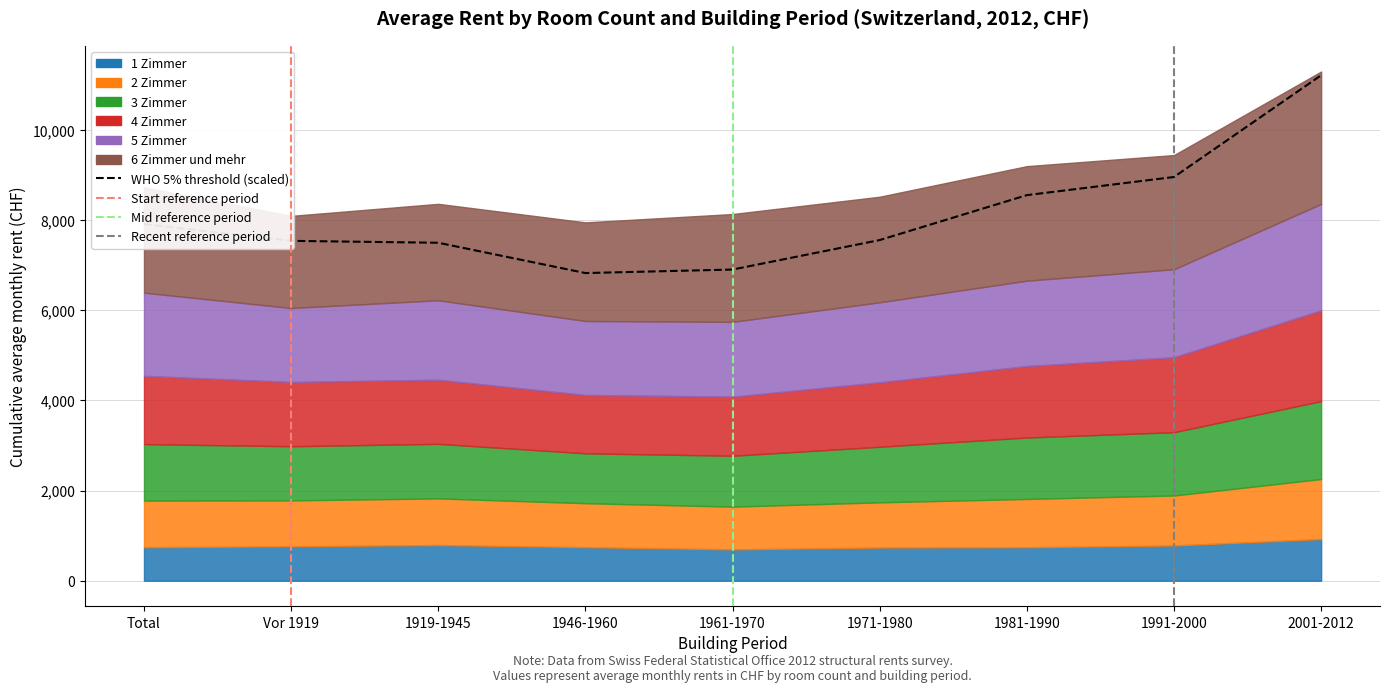

What is the difference between the values at 1981-1990 and Vor 1919?

1014